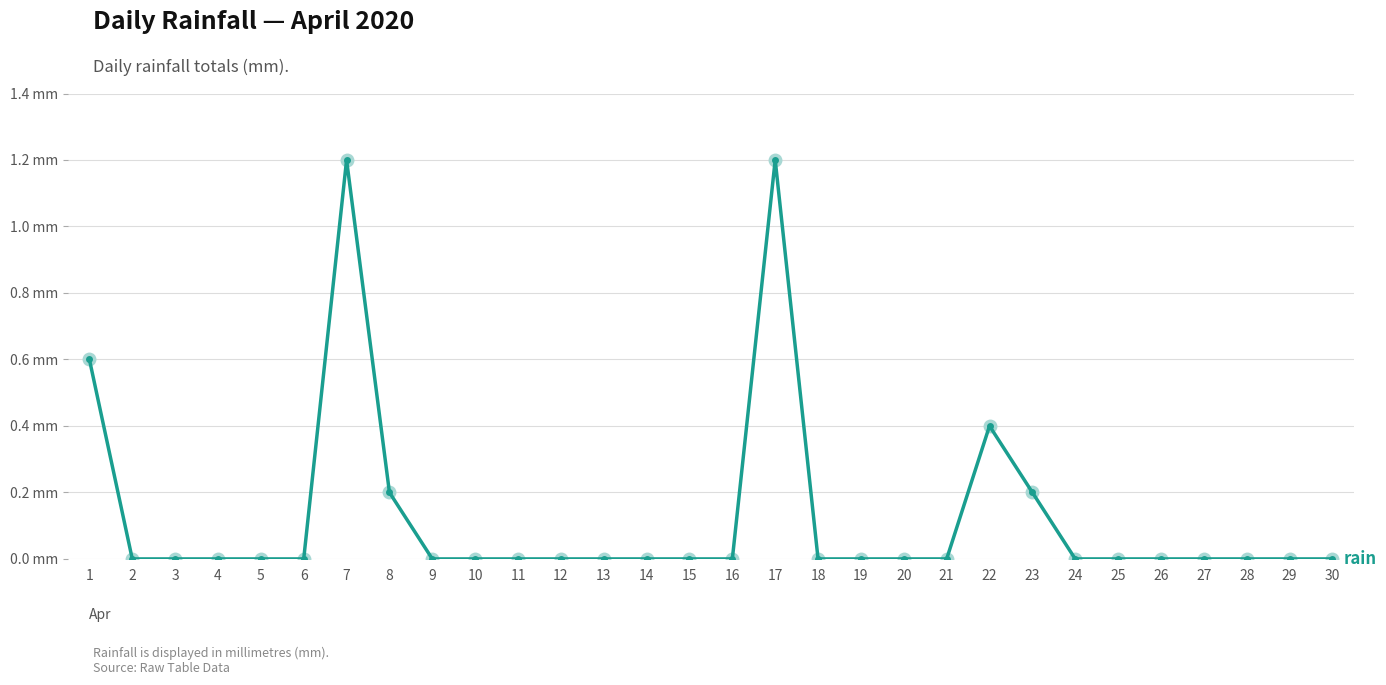

What is the sum of all values?

3.8